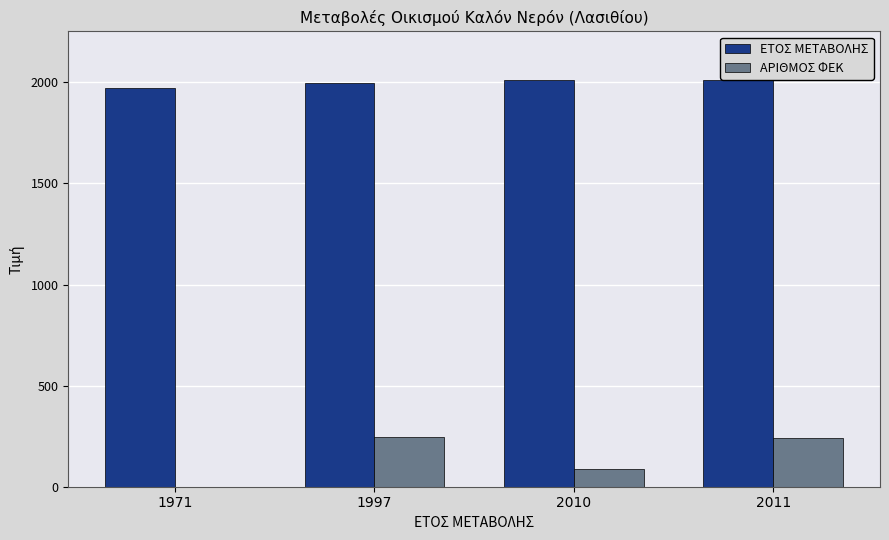

What is the sum of all ΕΤΟΣ ΜΕΤΑΒΟΛΗΣ values?

7989